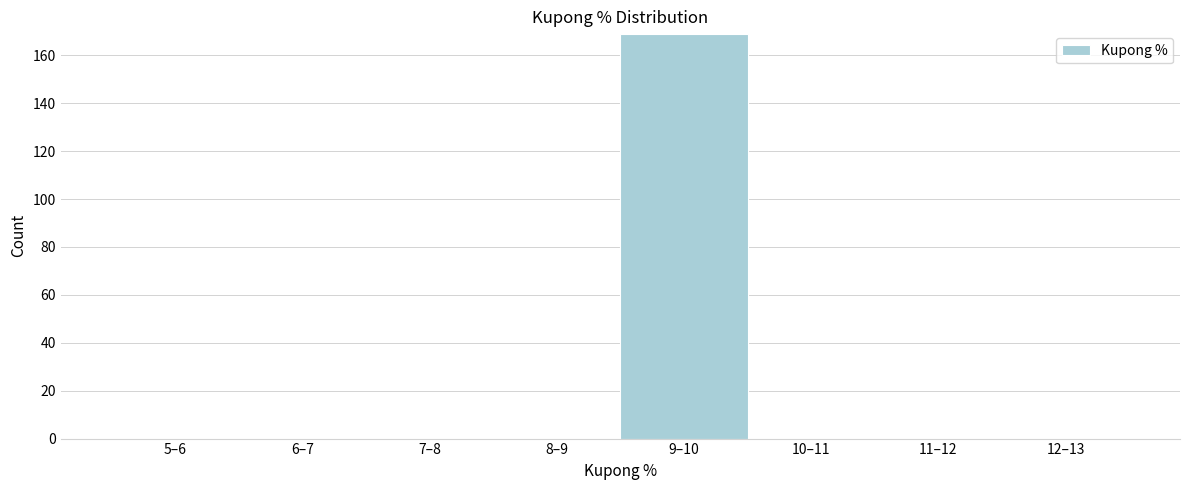

Reading right to left, list all the values displayed in this chart.

12–13=0	11–12=0	10–11=0	9–10=169	8–9=0	7–8=0	6–7=0	5–6=0